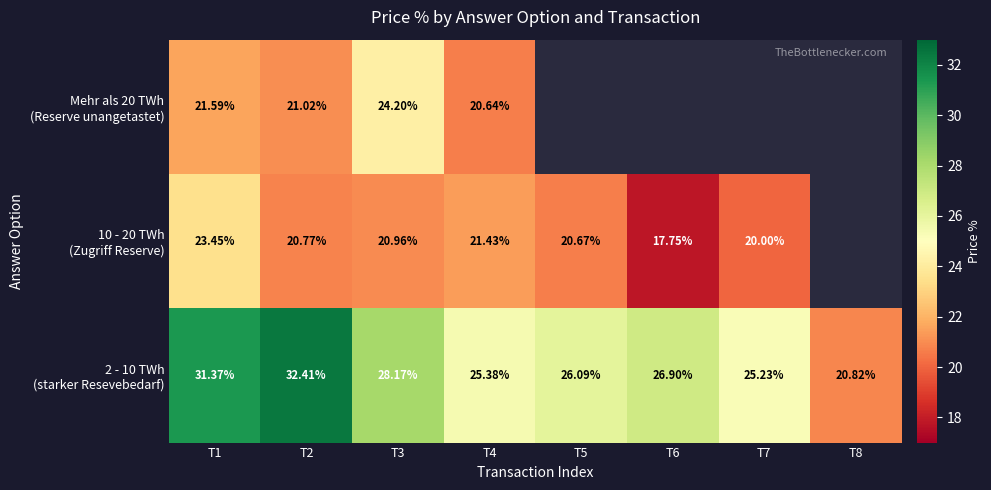

What is the difference between the second highest and second lowest values in the 2 - 10 TWh (starker Resevebedarf) series?

6.1